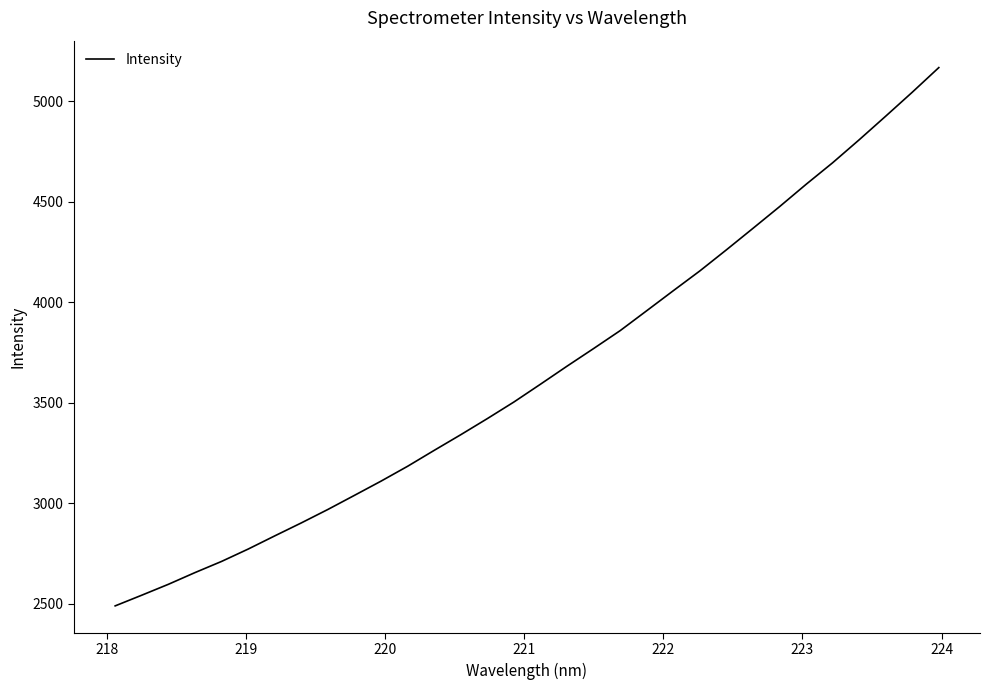

What is the difference between the maximum and minimum values?

2677.9